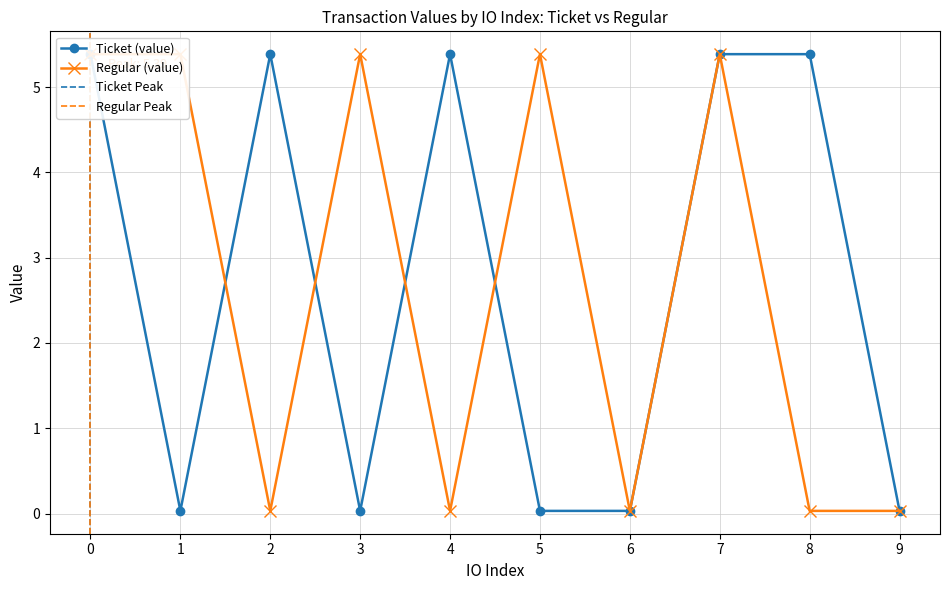

Reading left to right, transcribe all the data shown in this chart.

Ticket (value): 5.4	0.0	5.4	0.0	5.4	0.0	0.0	5.4	5.4	0.0
Regular (value): 5.4	5.4	0.0	5.4	0.0	5.4	0.0	5.4	0.0	0.0